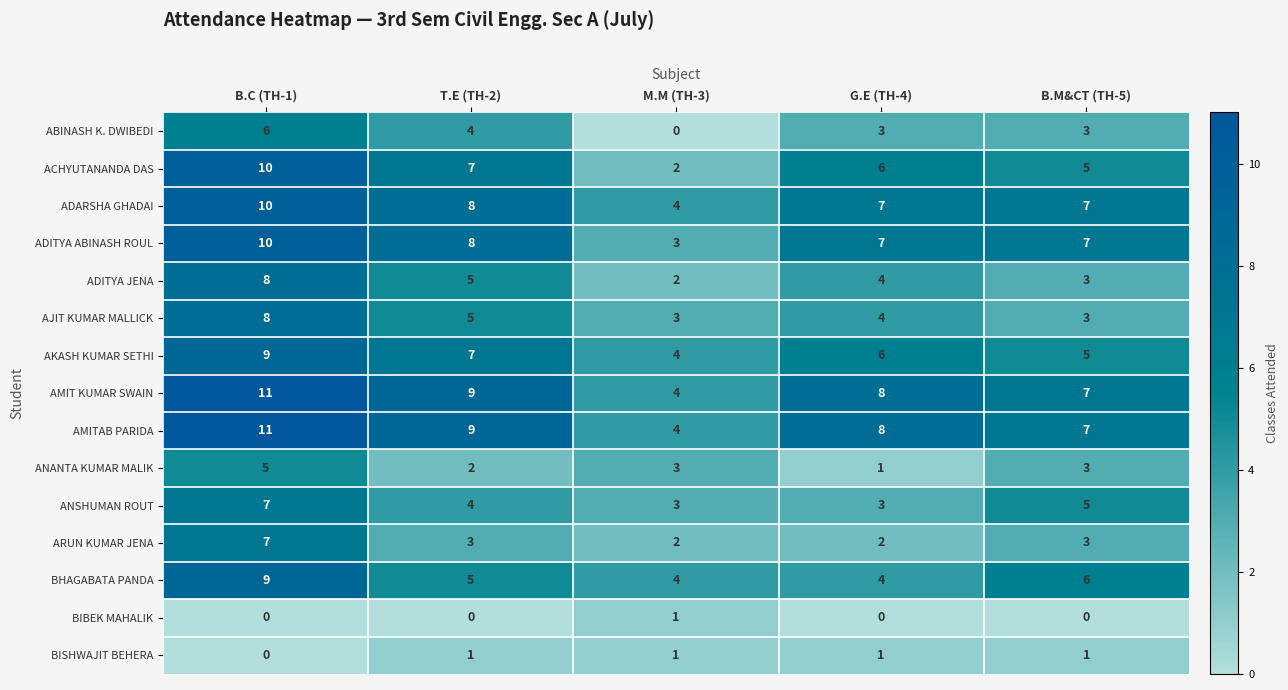

How many positive values does the ABINASH K. DWIBEDI series have?

4